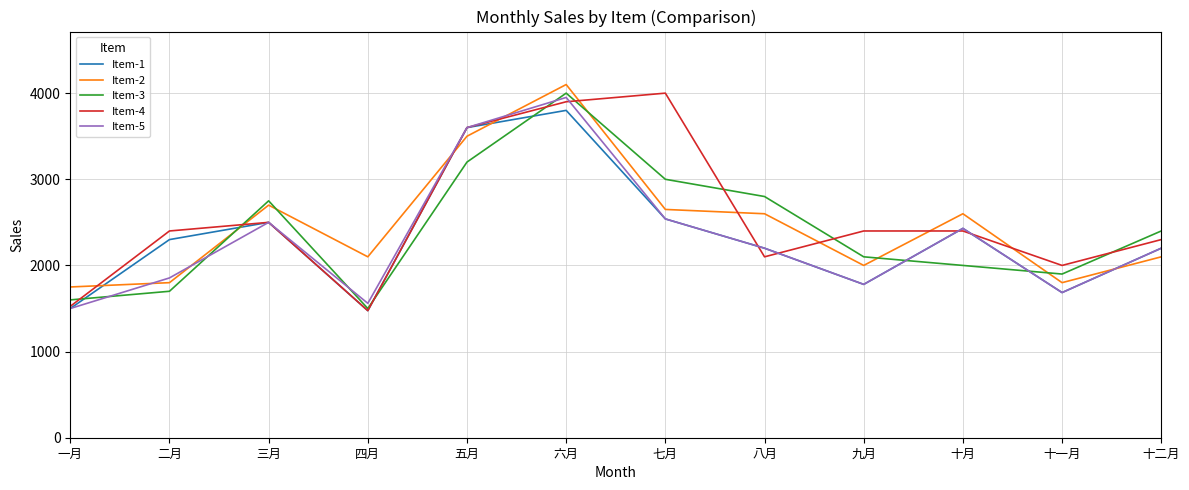

True or false: Item-1 and Item-2 cross at least once.

True